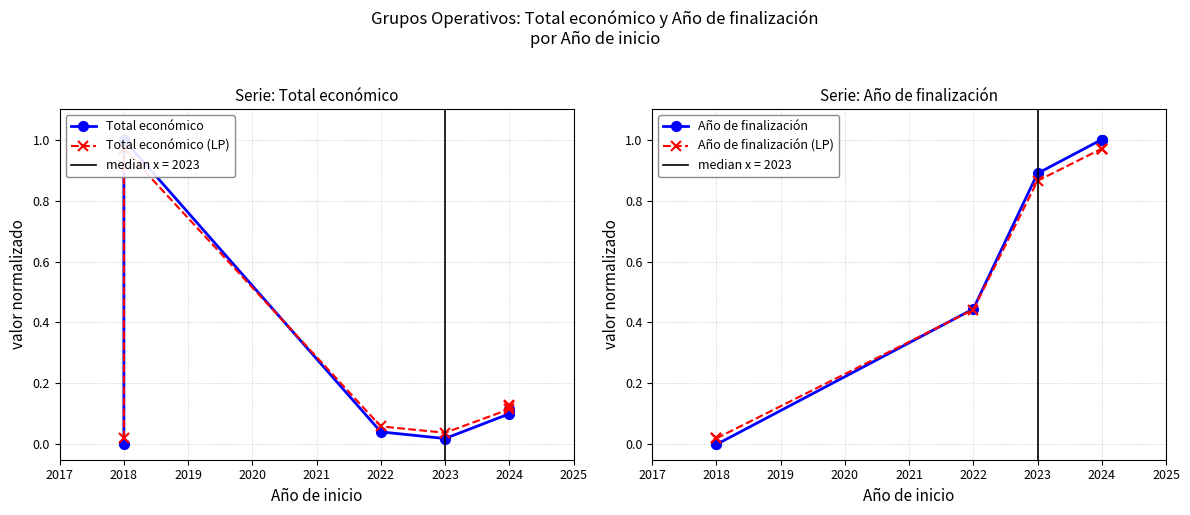

Is it true that Total económico (LP) equals 1.5 at 2018?

False